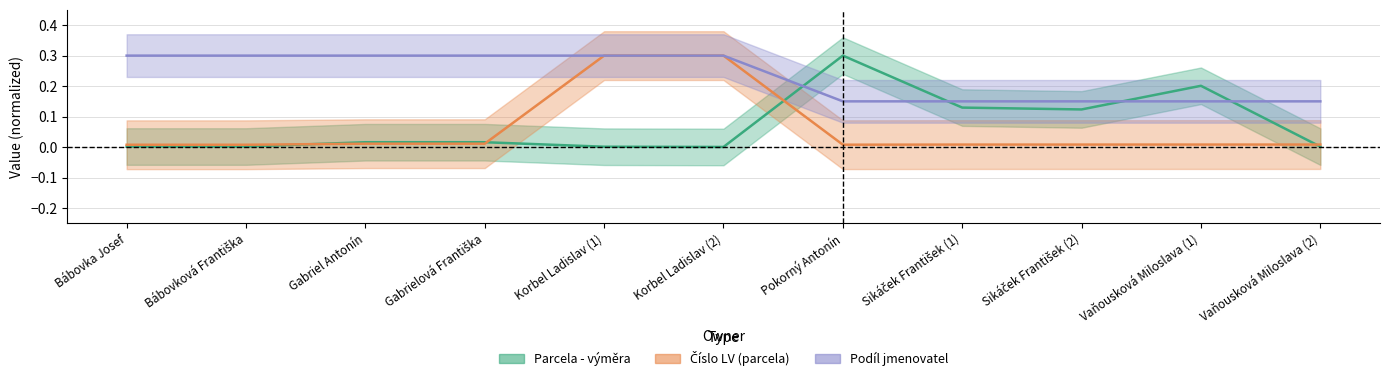

What is the label of the 9th point from the right?

Gabriel Antonín